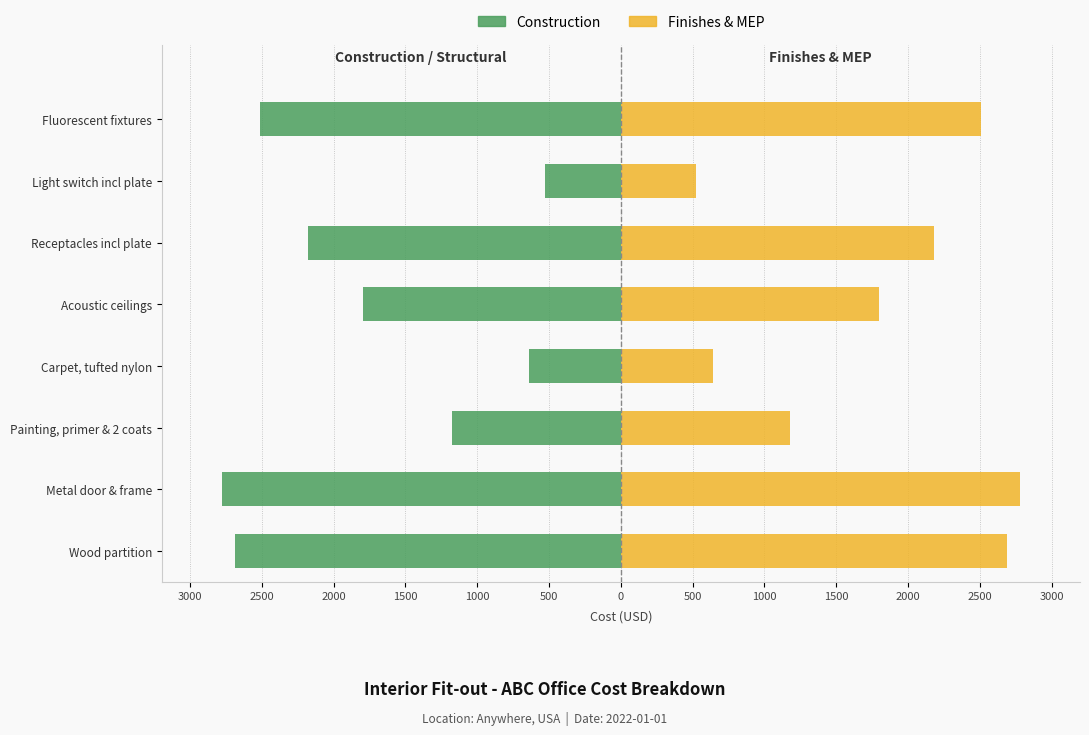

At how many categories does at least one series exceed 1715?

5